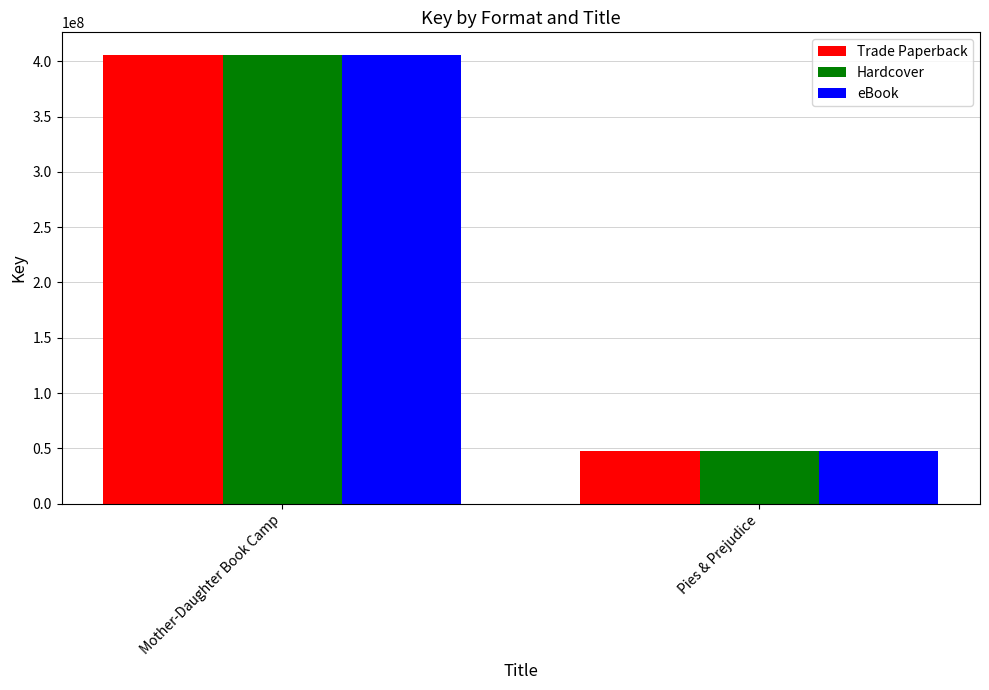

How many groups of bars are there?

2